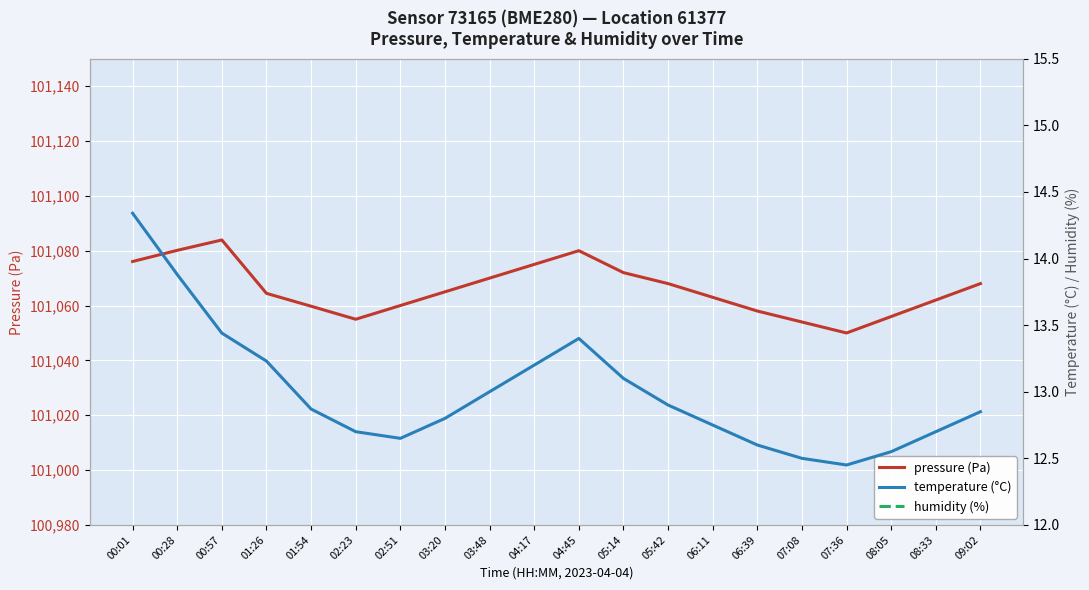

Reading left to right, extract all data points from this chart.

pressure (Pa): 101076.1	101080.1	101083.9	101064.4	101059.8	101055.0	101060.0	101065.0	101070.0	101075.0	101080.0	101072.0	101068.0	101063.0	101058.0	101054.0	101050.0	101056.0	101062.0	101068.0
temperature (°C): 14.3	13.9	13.4	13.2	12.9	12.7	12.7	12.8	13.0	13.2	13.4	13.1	12.9	12.8	12.6	12.5	12.4	12.6	12.7	12.8
humidity (%): 38.2	38.9	39.0	39.5	39.5	40.1	40.5	40.2	39.9	39.6	39.3	39.7	40.0	40.3	40.6	40.8	41.0	40.7	40.4	40.1